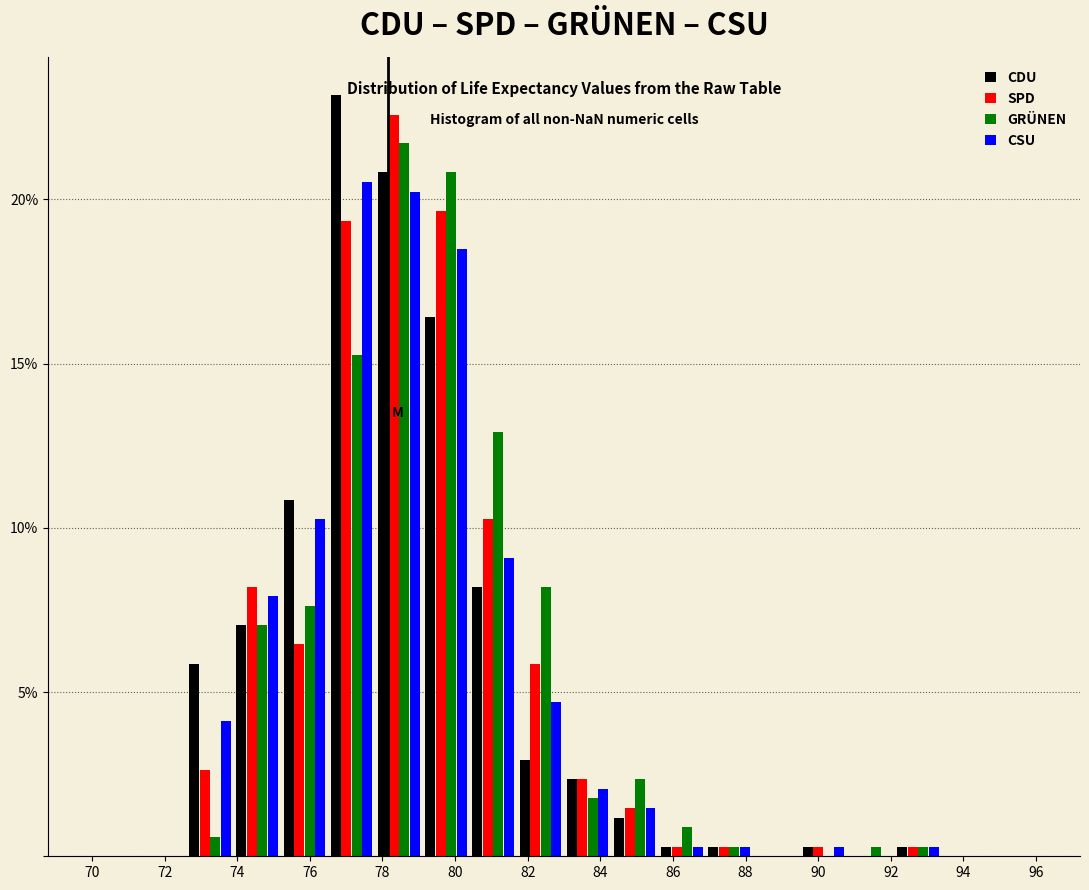

What is the height of the CDU bar covering 80.4 to 81.7 on the x-axis? Neither the bar edges nor the heights are printed on the chart, so give them approximately, as read against the axes.

8.0